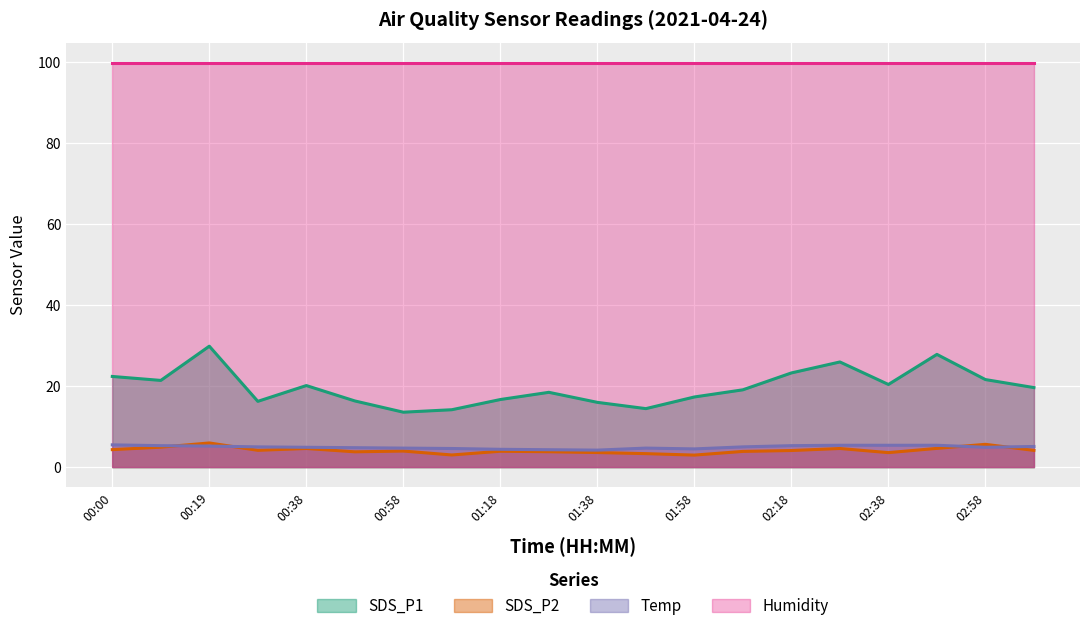

Where is Temp nearest to the value 4?

01:38